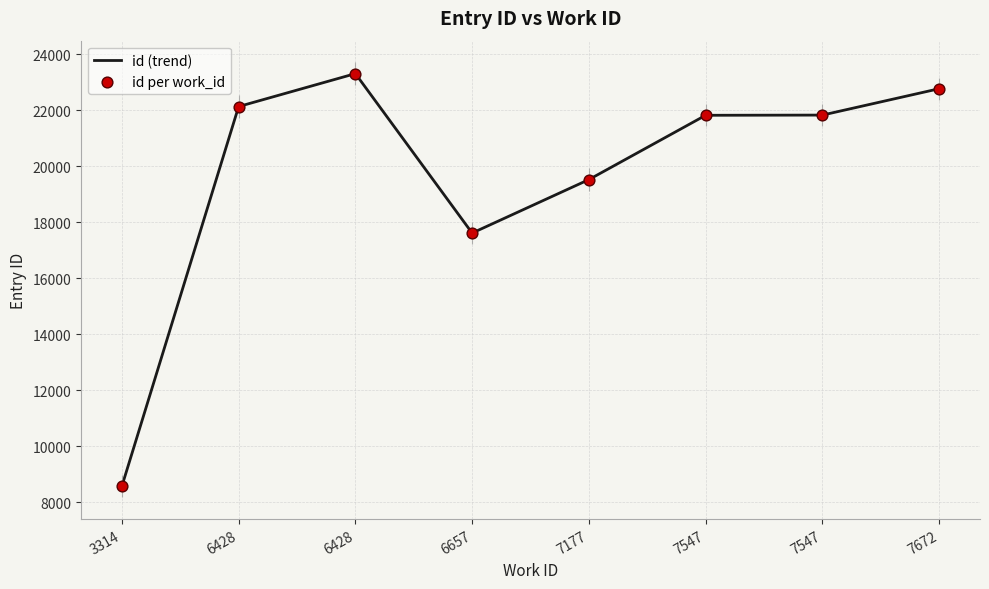

Which series contains the lowest Y value?

id (trend)